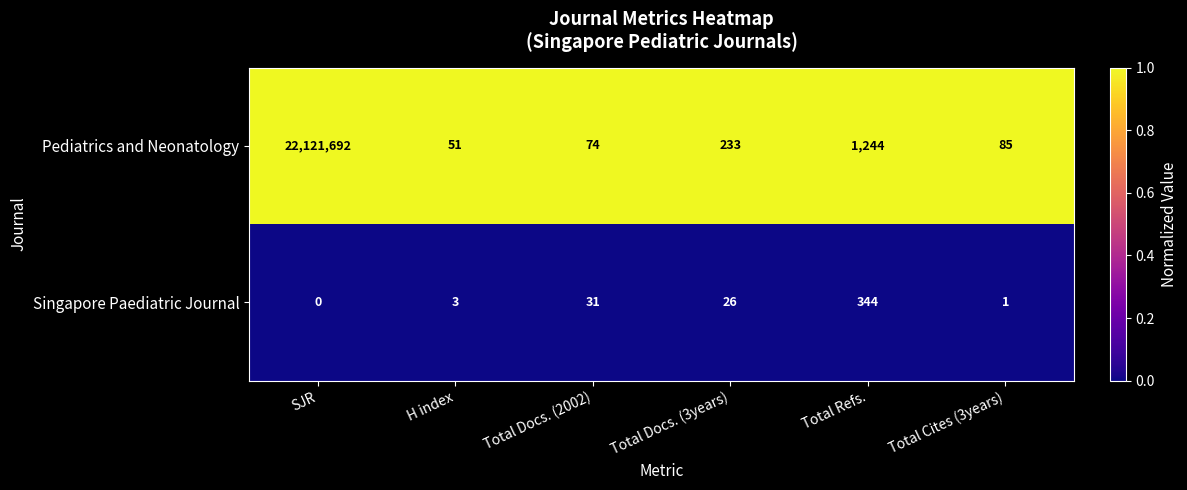

Reading left to right, list all the values displayed in this chart.

Pediatrics and Neonatology: 22121692	51	74	233	1244	85
Singapore Paediatric Journal: 0	3	31	26	344	1